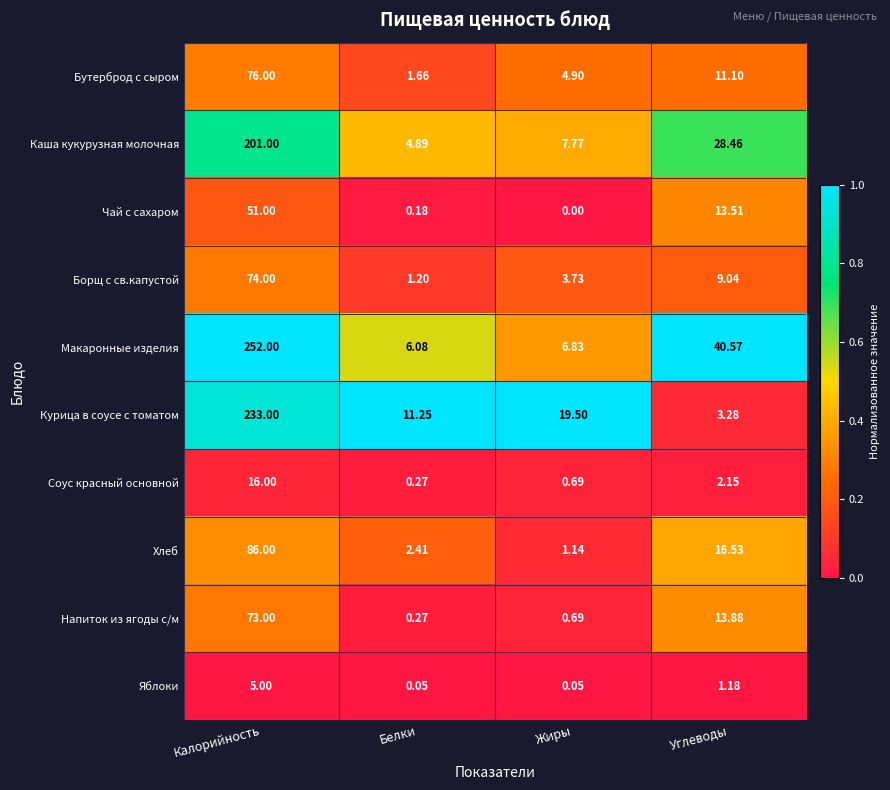

At which label does Макаронные изделия reach its minimum?

Белки